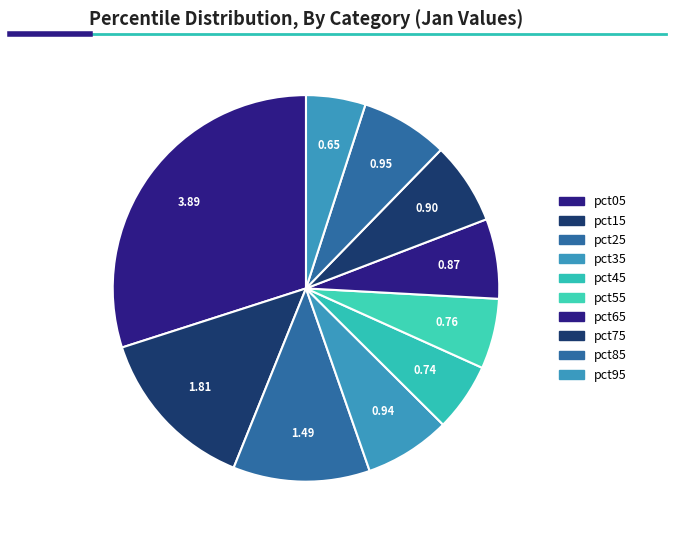

To the nearest percent, what is the average slice percentage?

10%